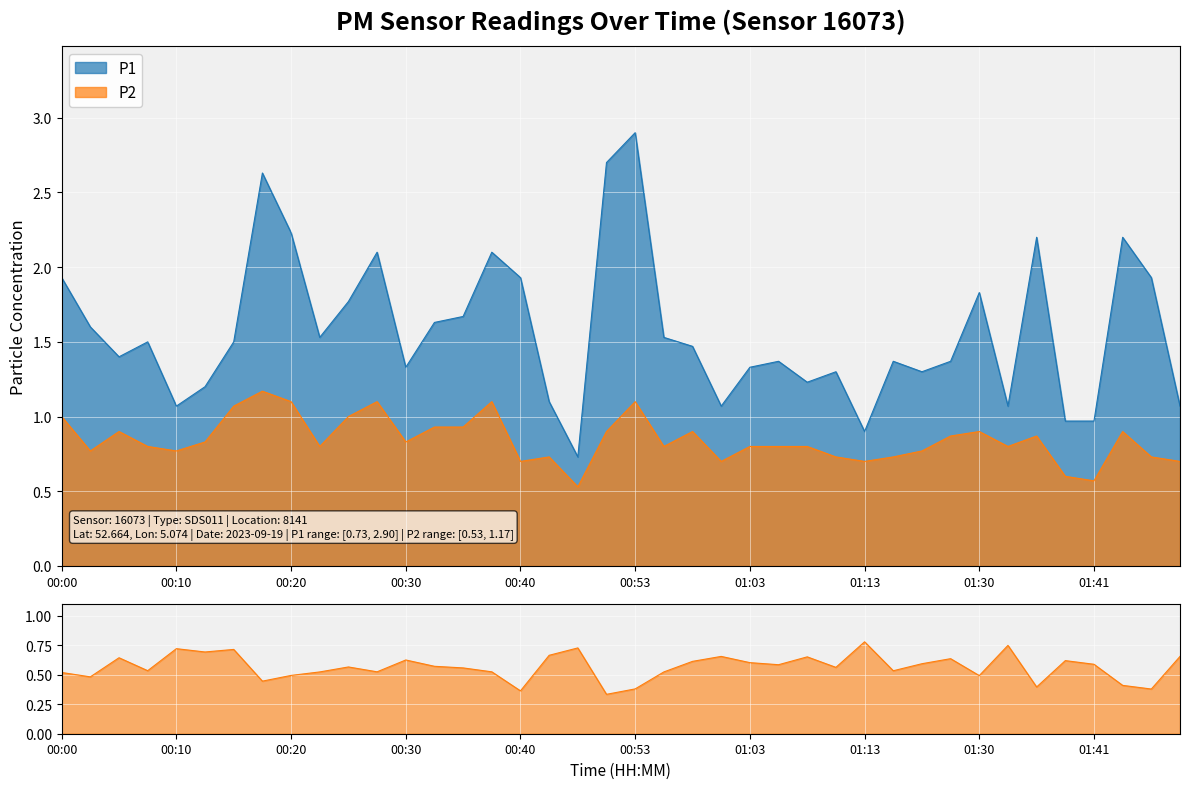

What is the approximate value of P2 at 01:30?

0.9